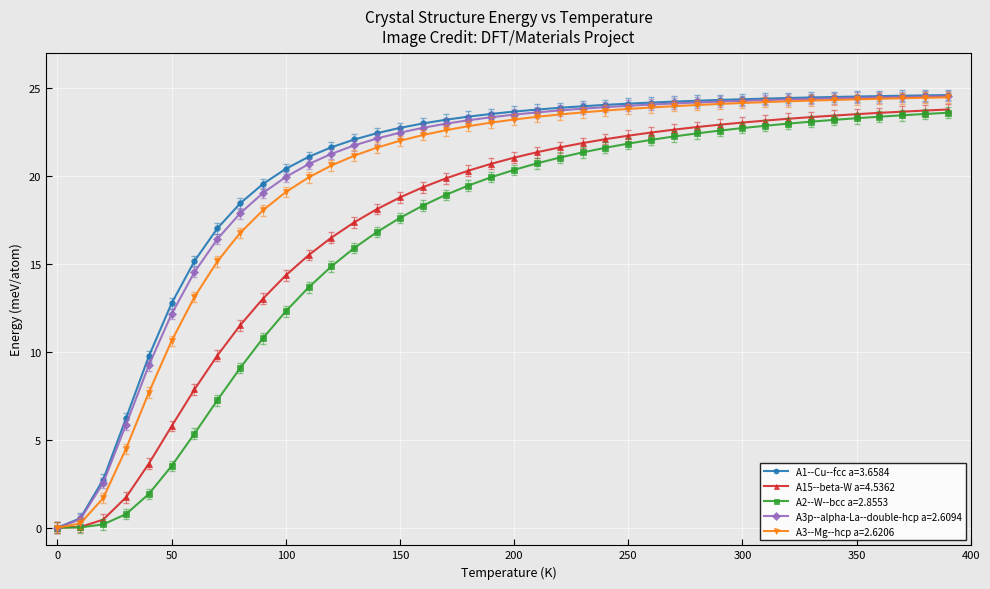

What is the maximum value shown in the chart?

24.6